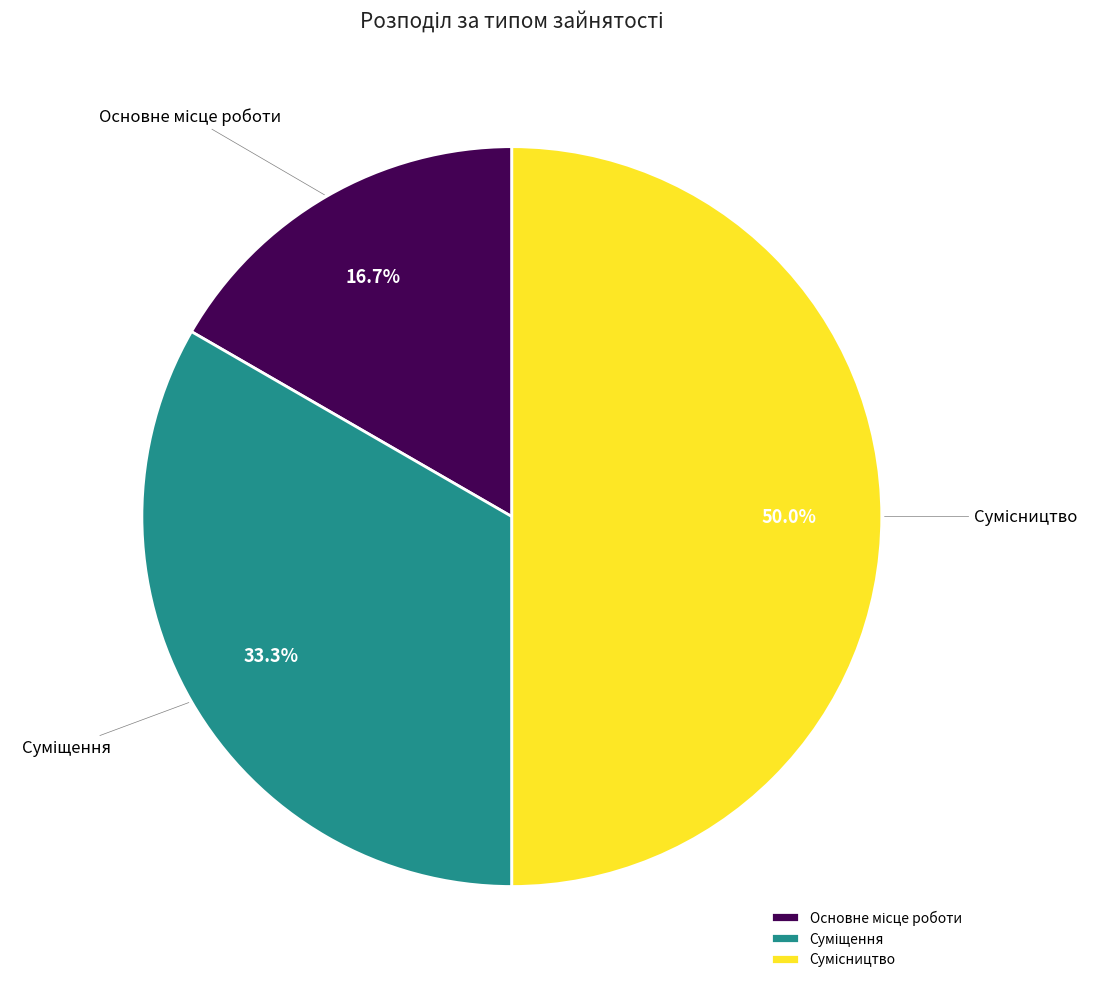

To the nearest percent, what portion does Сумісництво represent?

50%